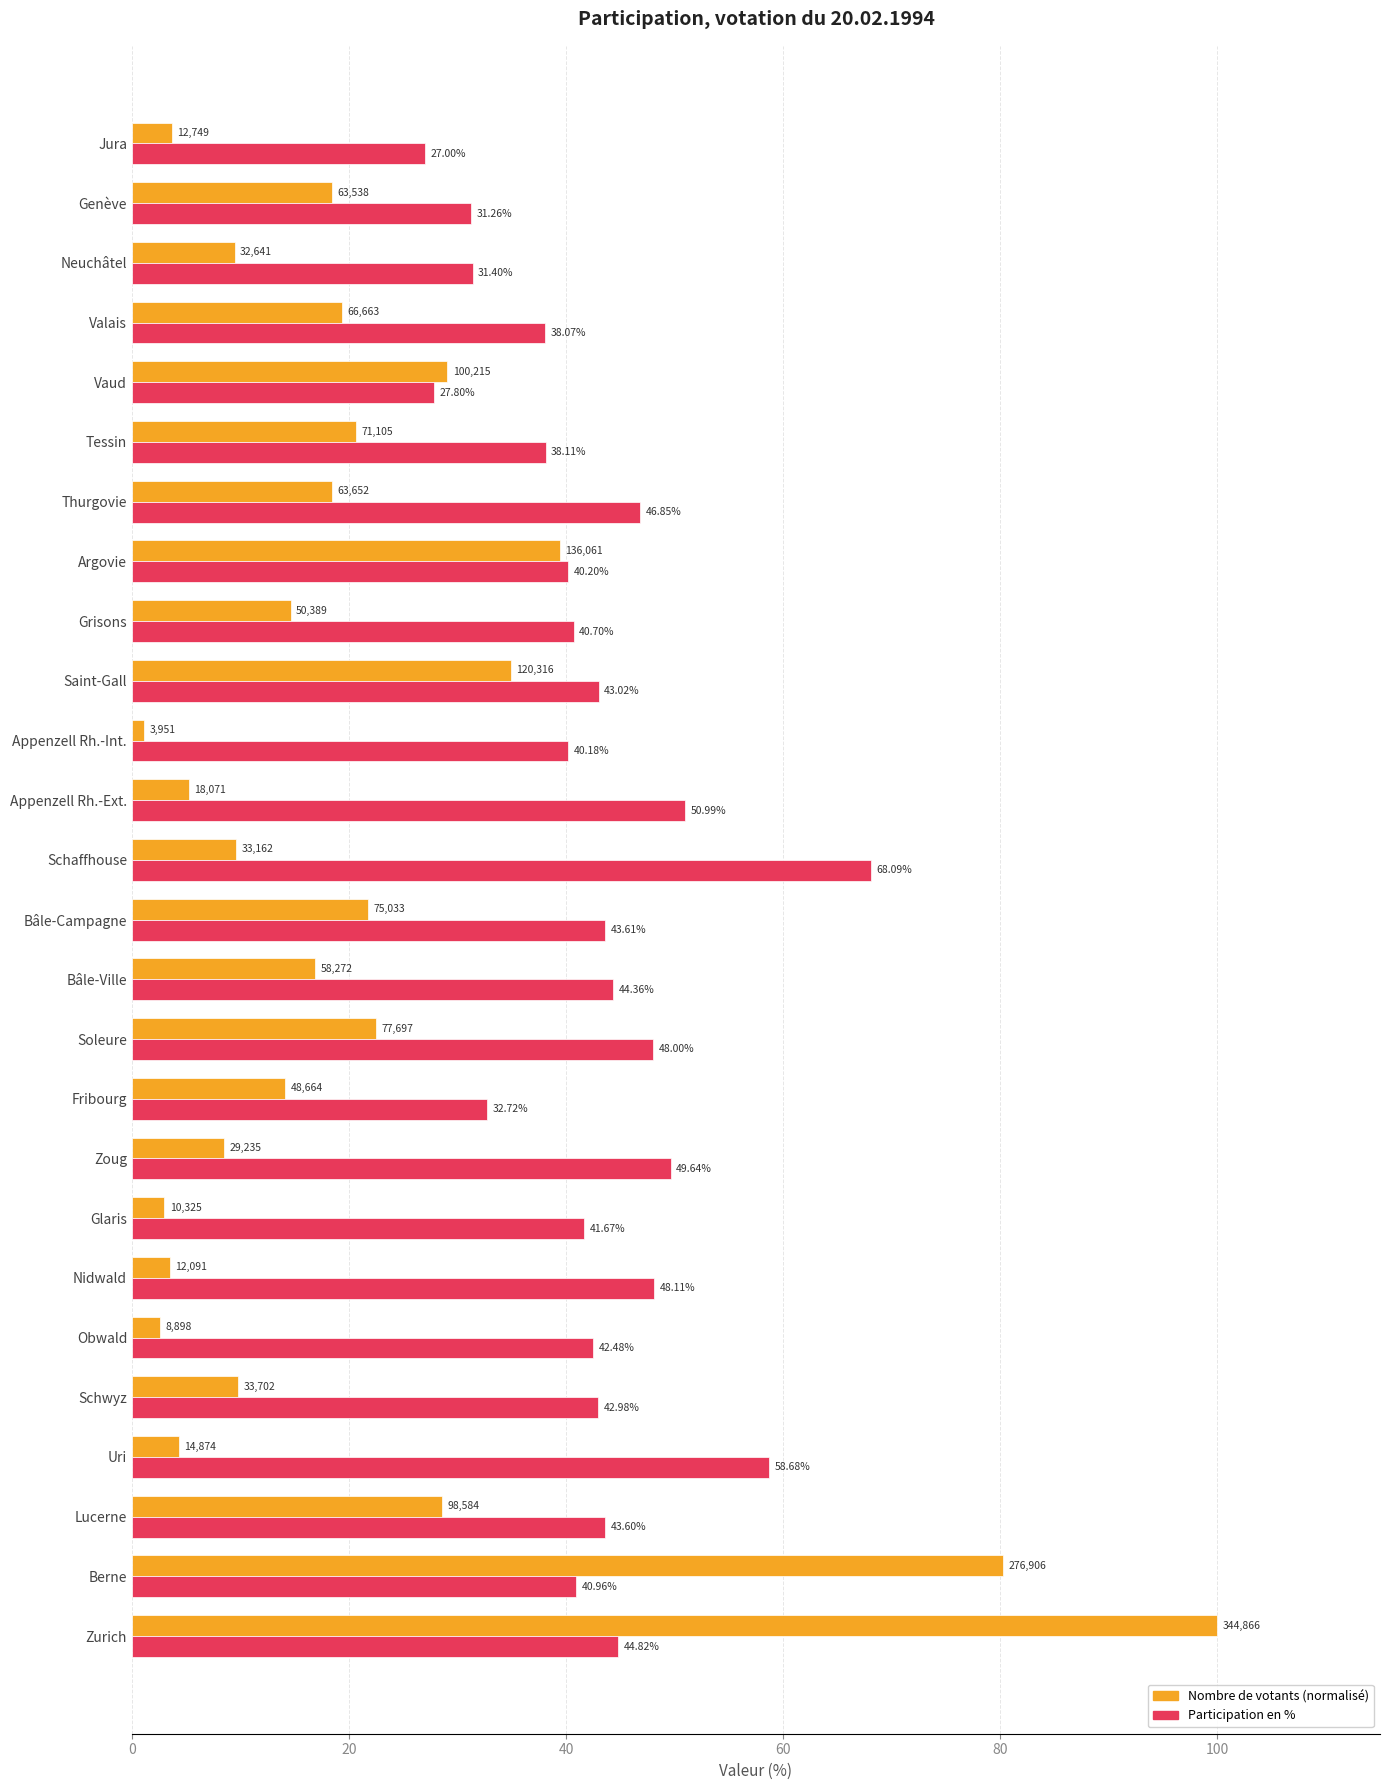

At which category is the sum across all series the highest?

Zurich